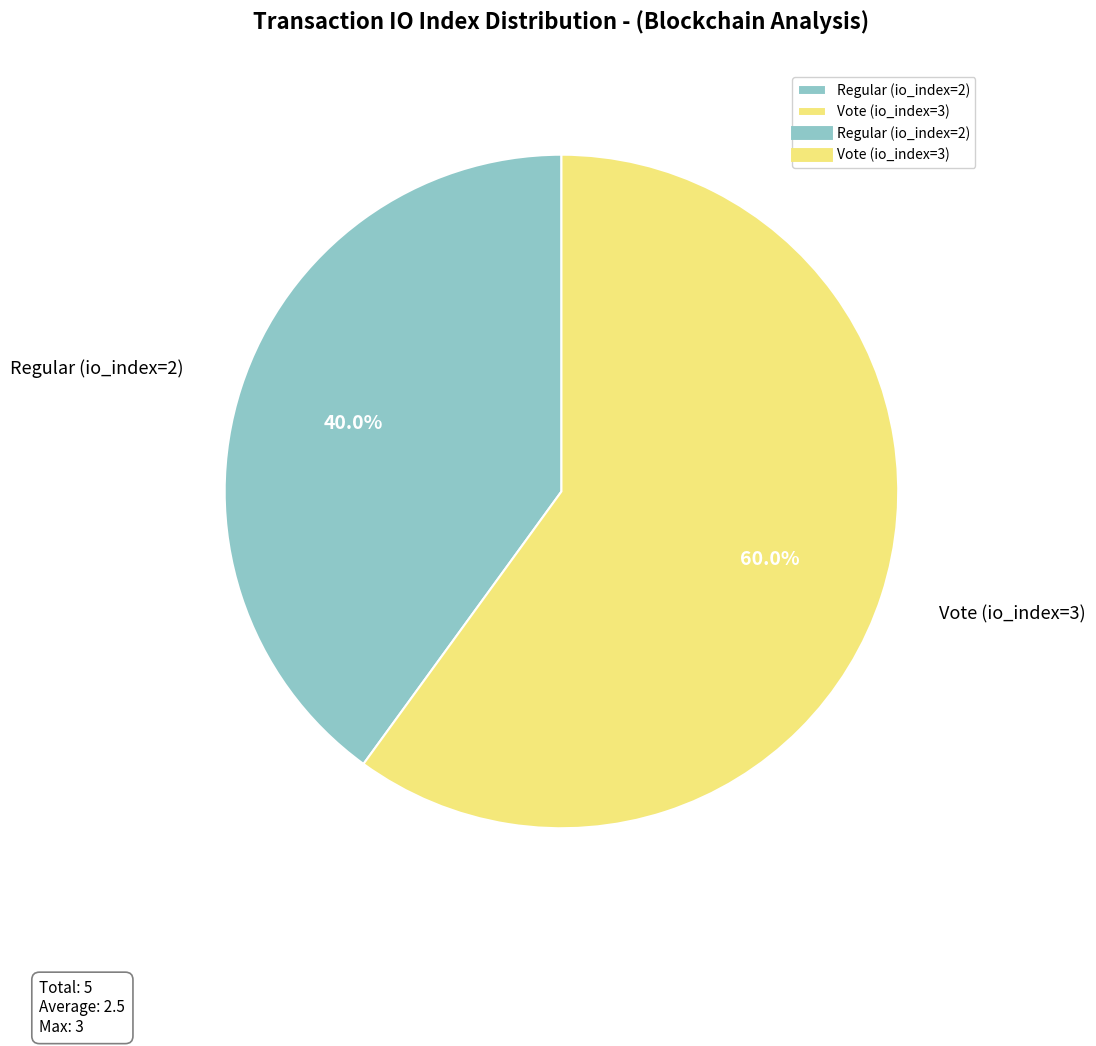

What is the majority slice?

Vote (io_index=3)